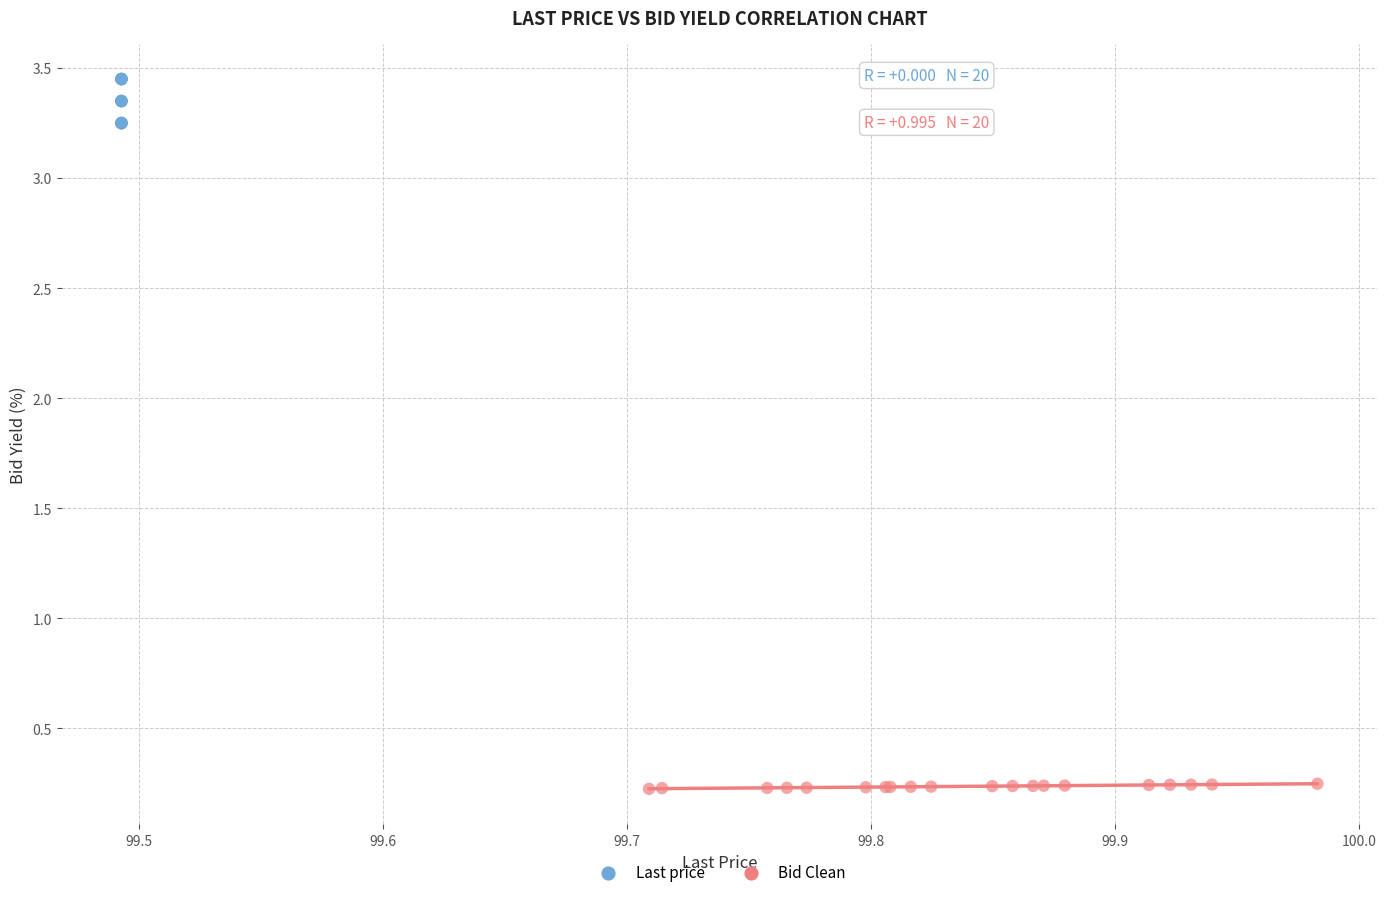

What are all the series names shown in the legend?

Last price, Bid Clean